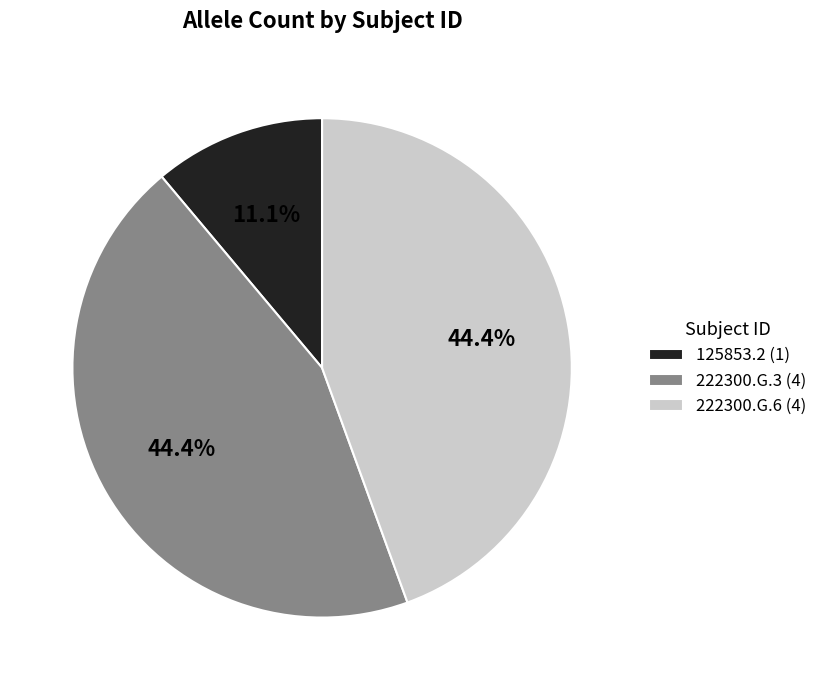

The 125853.2 slice represents 11% of the pie. True or false?

True